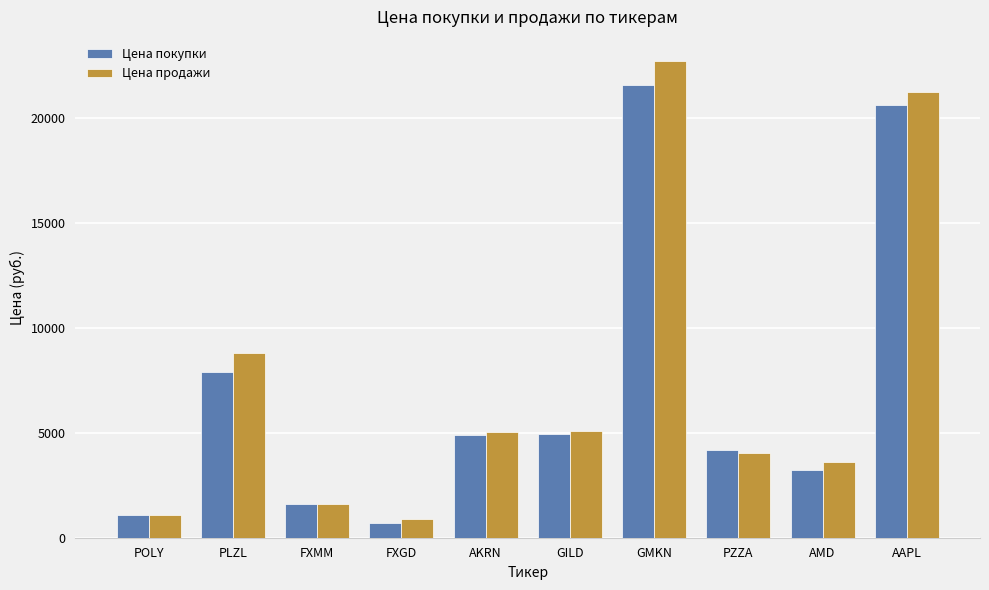

How many bars are there in each group?

2